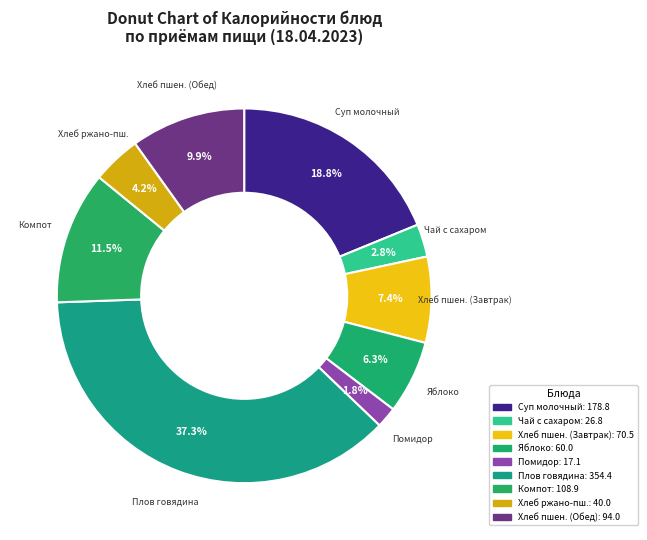

Count the number of slices in the pie.

9